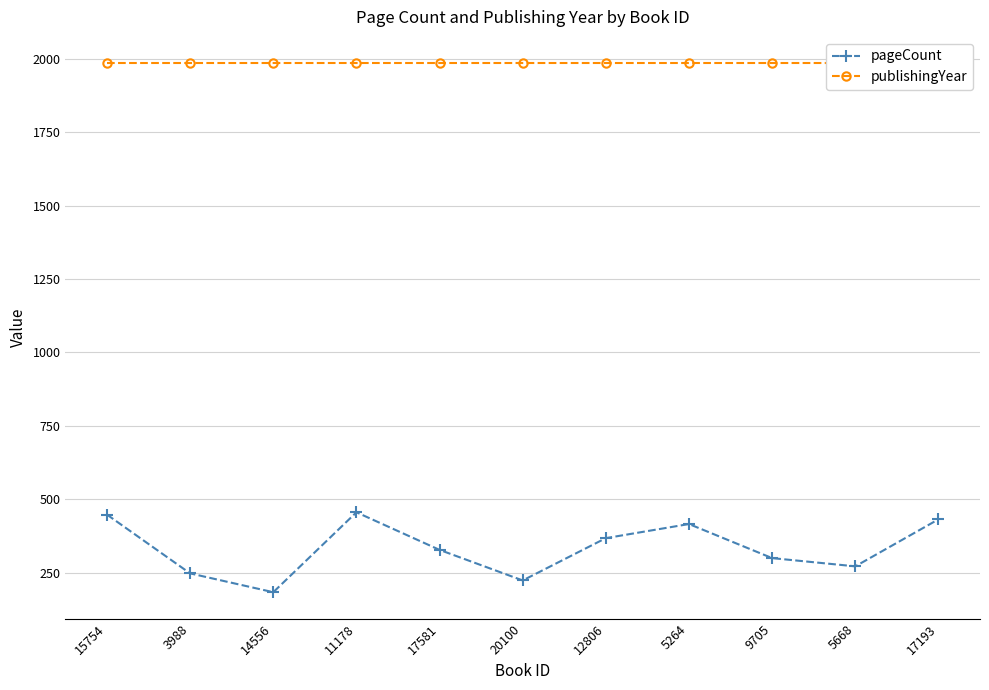

True or false: pageCount and publishingYear cross at least once.

False